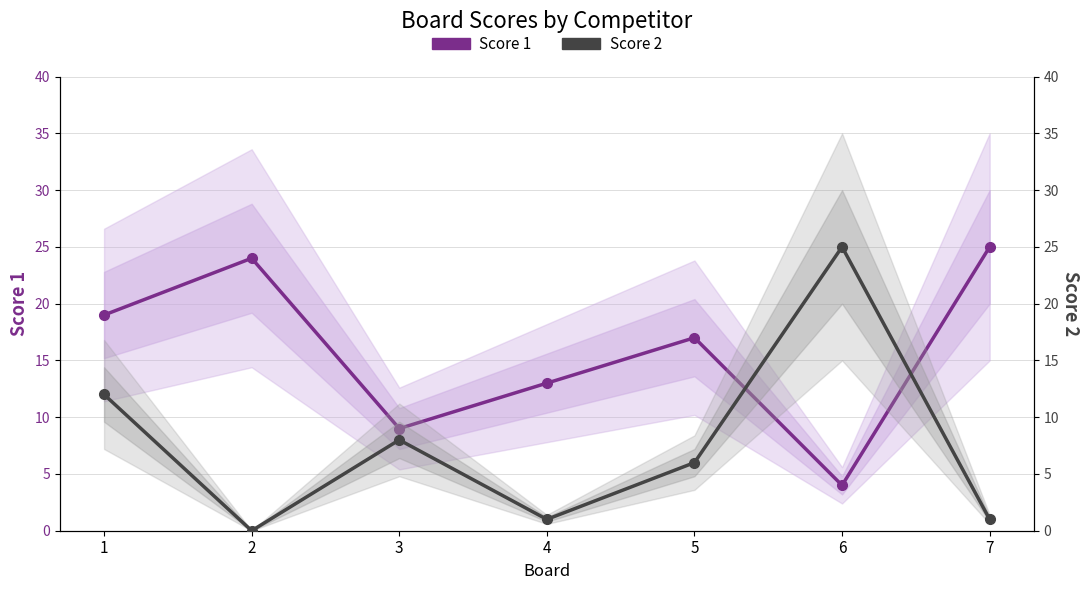

How many values in the Score 1 series exceed 17?

3